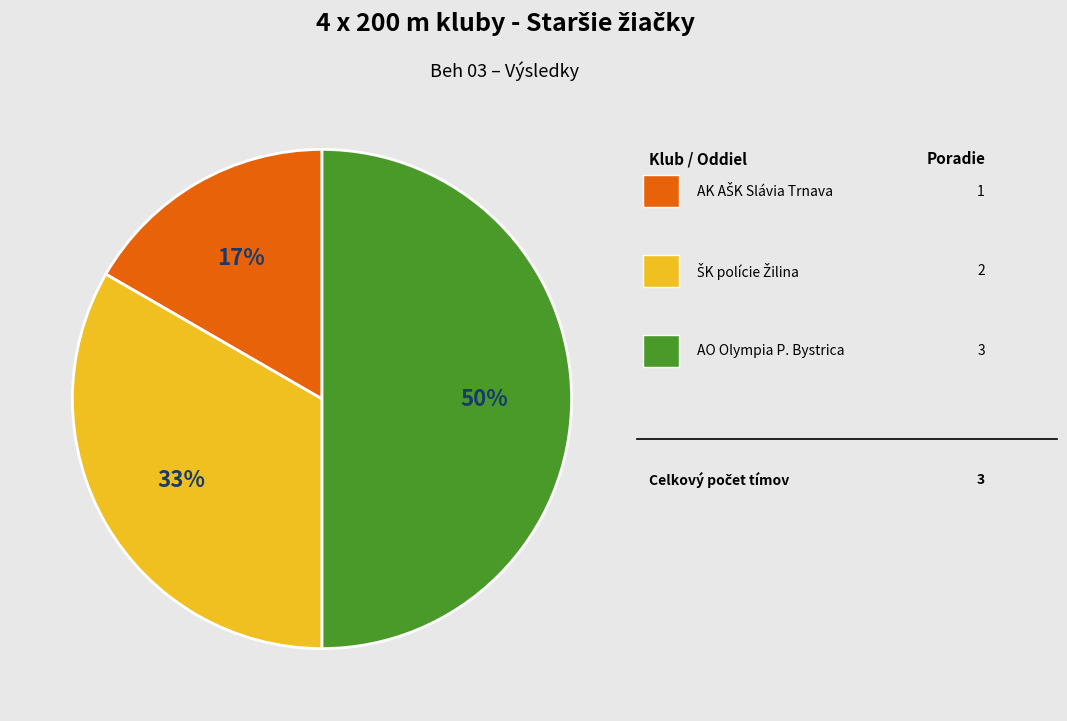

To the nearest percent, what is the average slice percentage?

33%